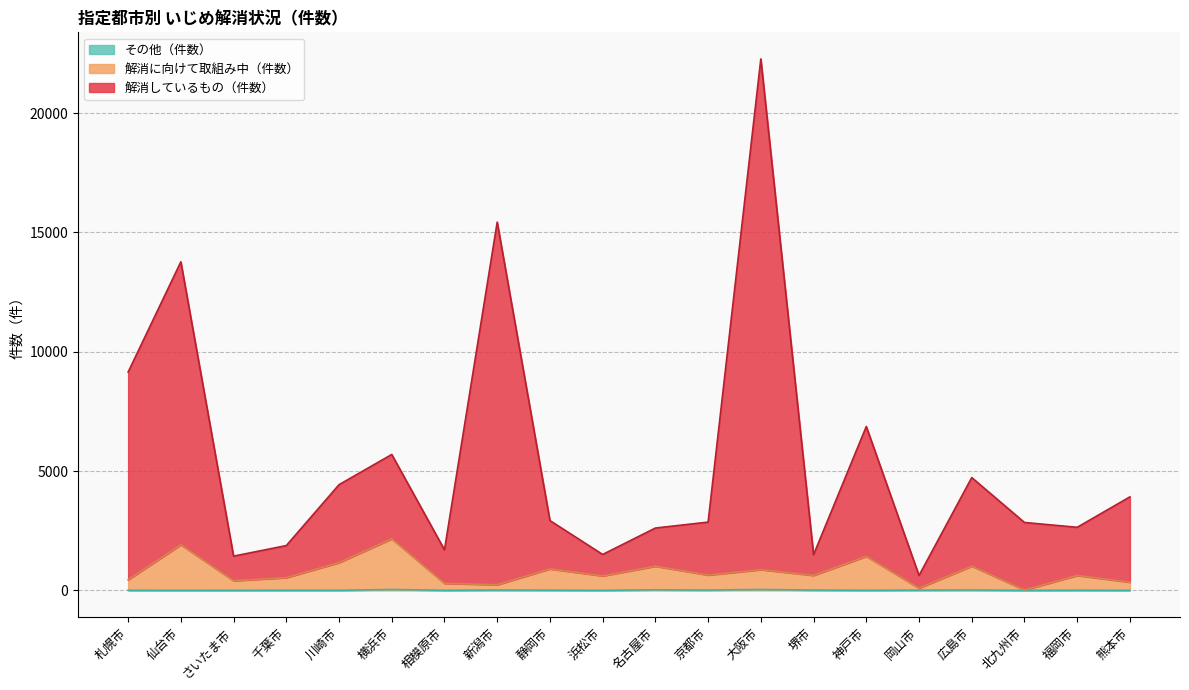

True or false: 解消しているもの（件数） and 解消に向けて取組み中（件数） intersect in this chart.

False